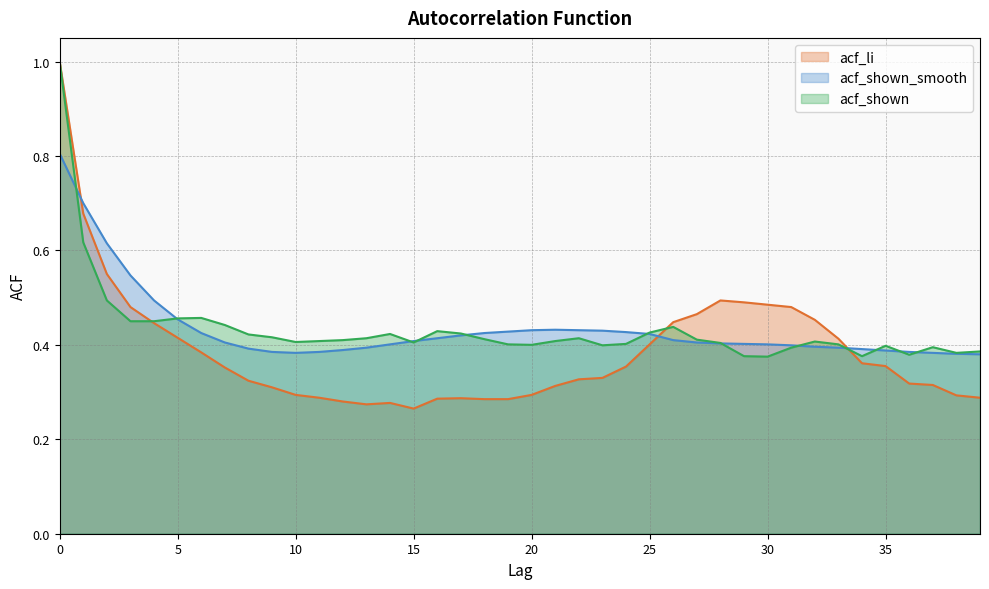

Which series has the largest total across all categories?

acf_shown_smooth